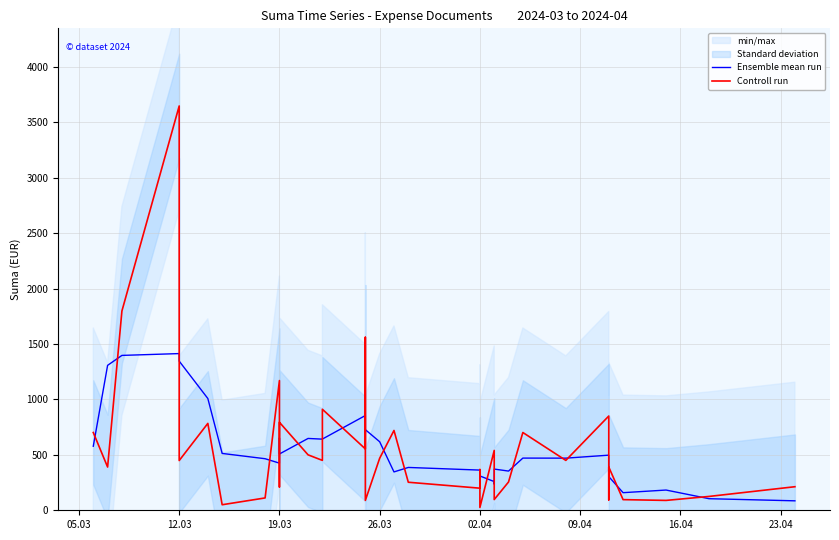

The value of Controll run at 20 is 338.7. True or false?

False